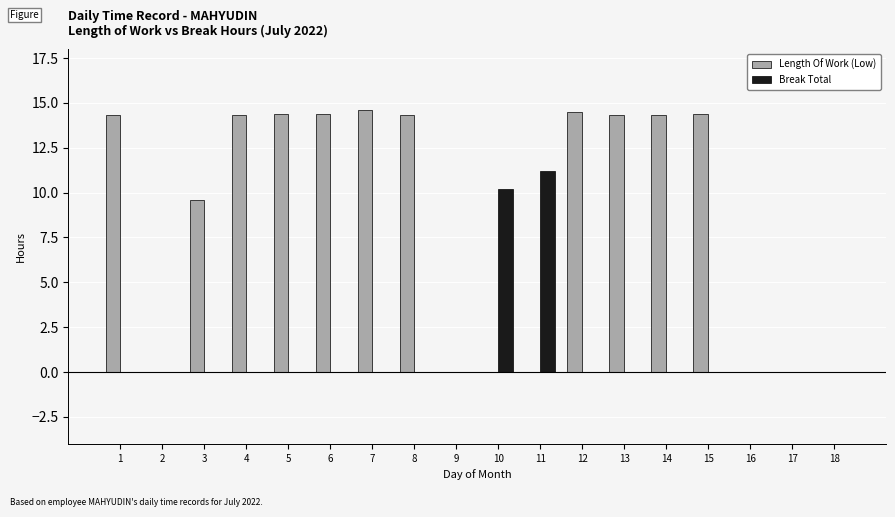

What is the sum of the Length Of Work (Low) values at 5 and 14?

28.7